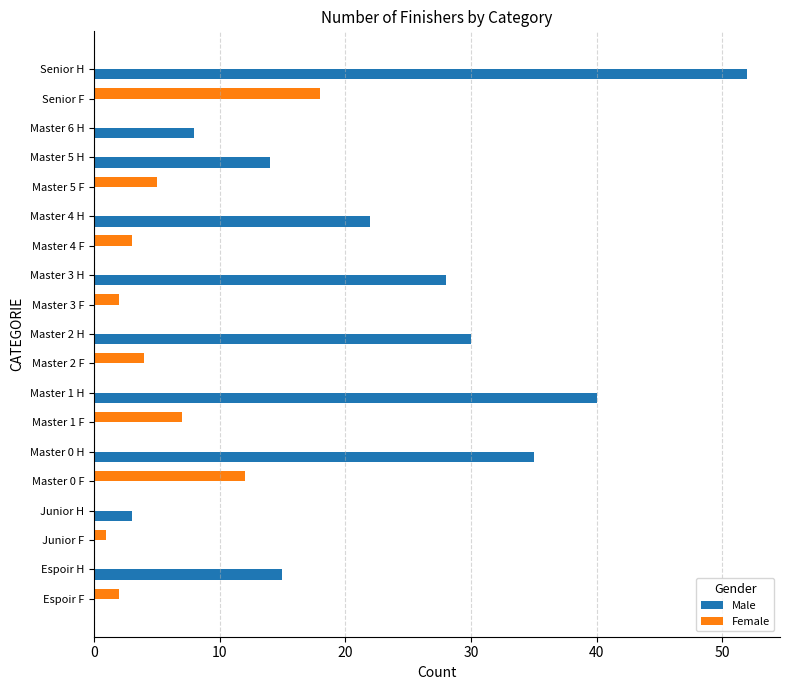

Where is Female nearest to the value 9?

Master 1 F